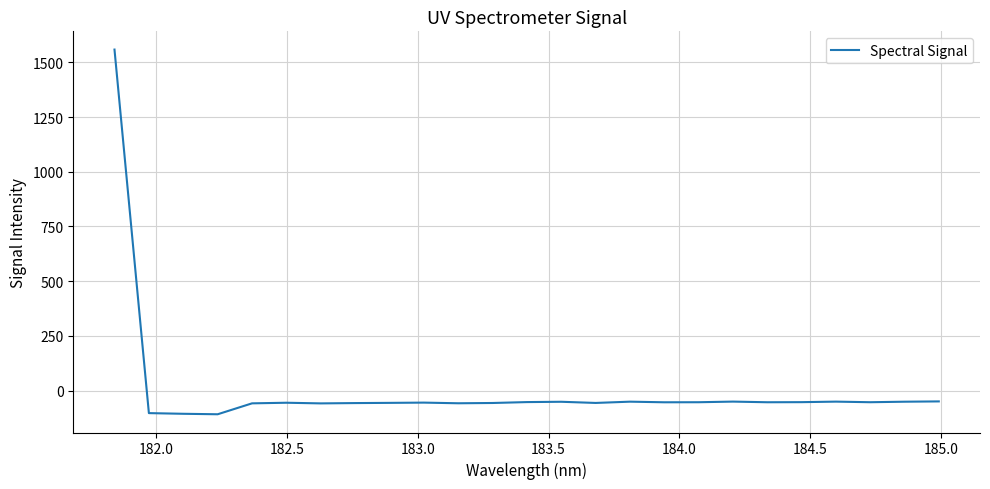

How many values are above zero?

1